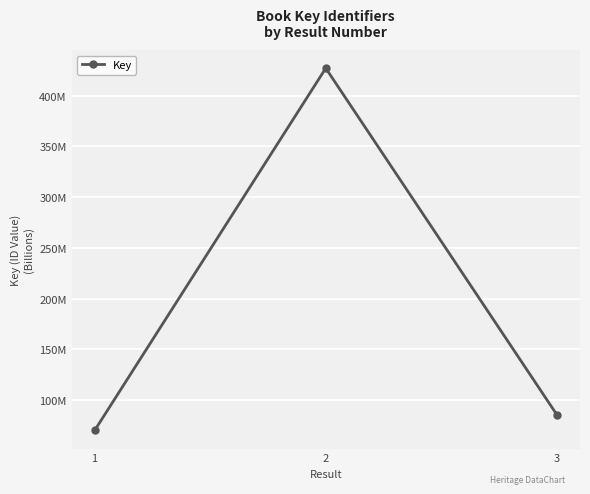

Does the chart have visible grid lines?

Yes